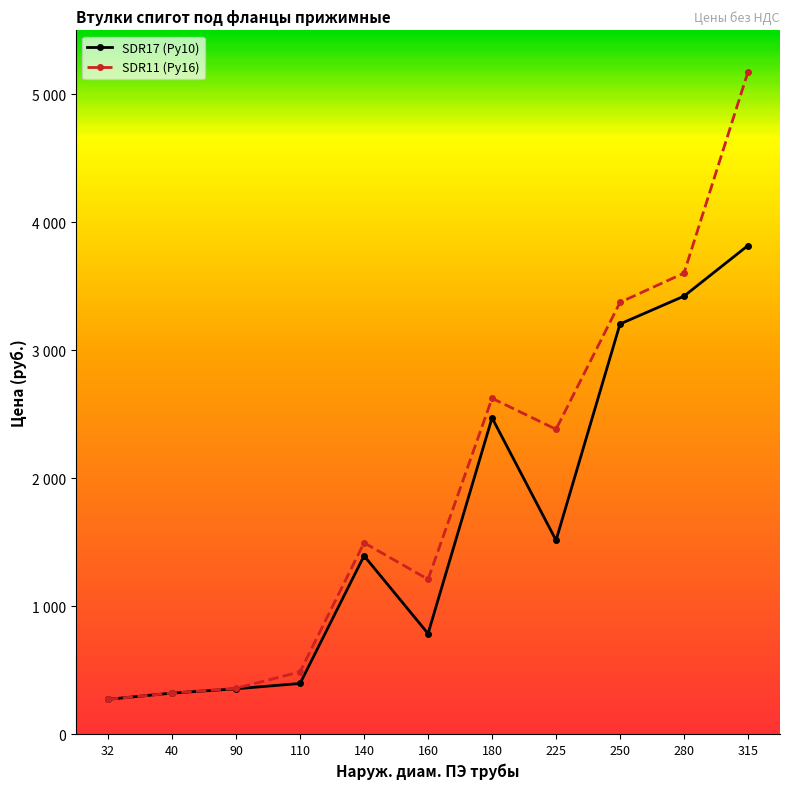

List the series in order of their overall mean, highest first.

SDR11 (Ру16), SDR17 (Ру10)